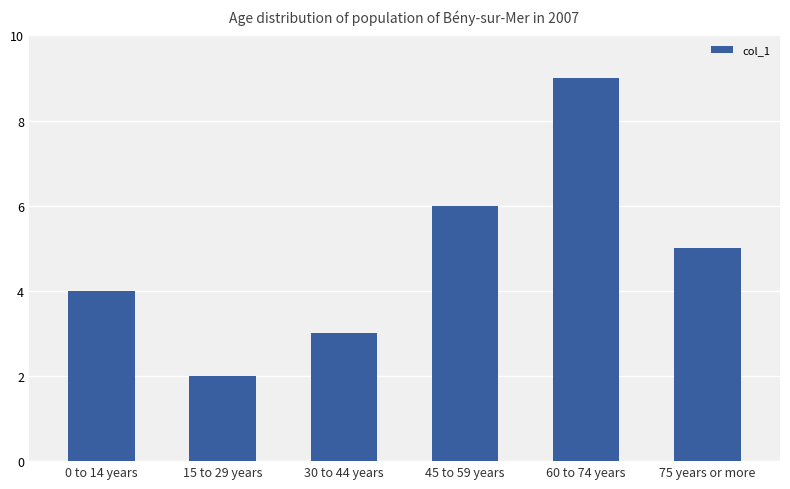

Reading right to left, what are all the values shown in this chart?

75 years or more=5	60 to 74 years=9	45 to 59 years=6	30 to 44 years=3	15 to 29 years=2	0 to 14 years=4